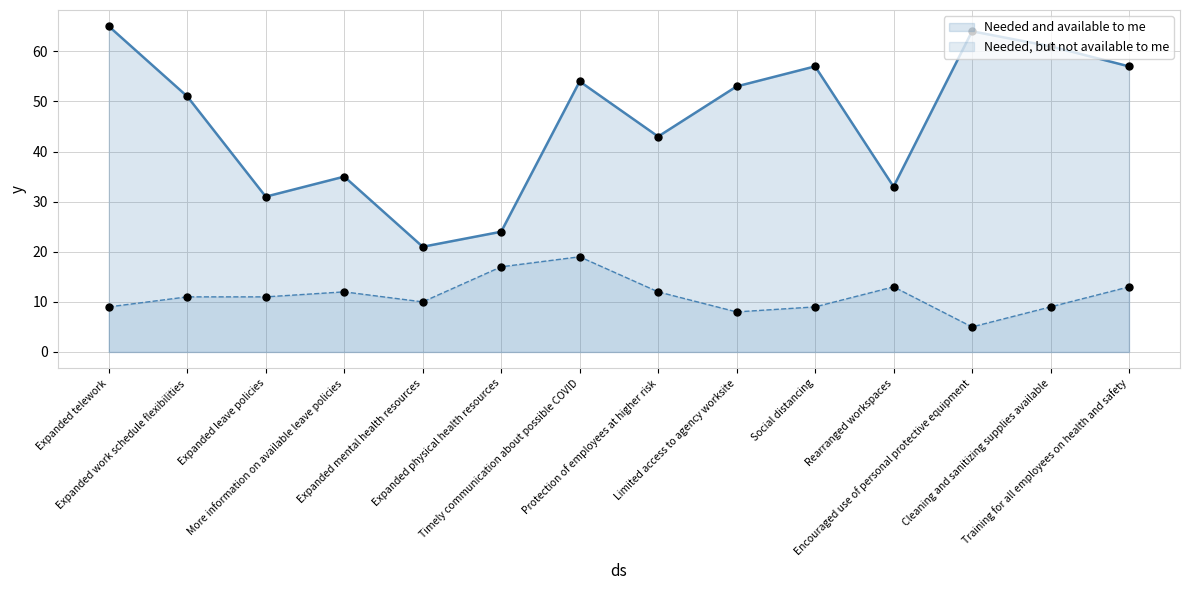

What are all the series names shown in the legend?

Needed and available to me, Needed, but not available to me